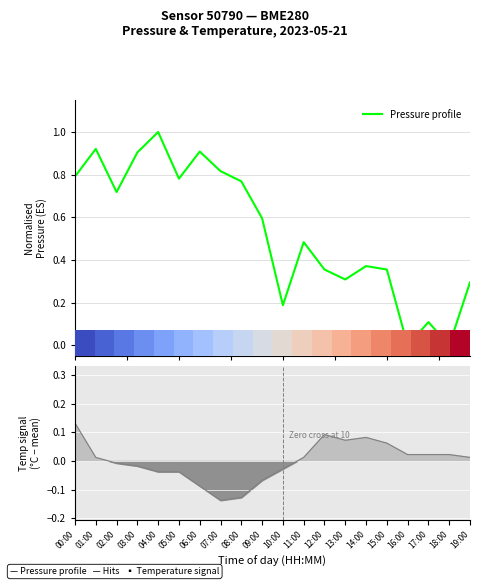

What is the greatest value displayed?

1.0